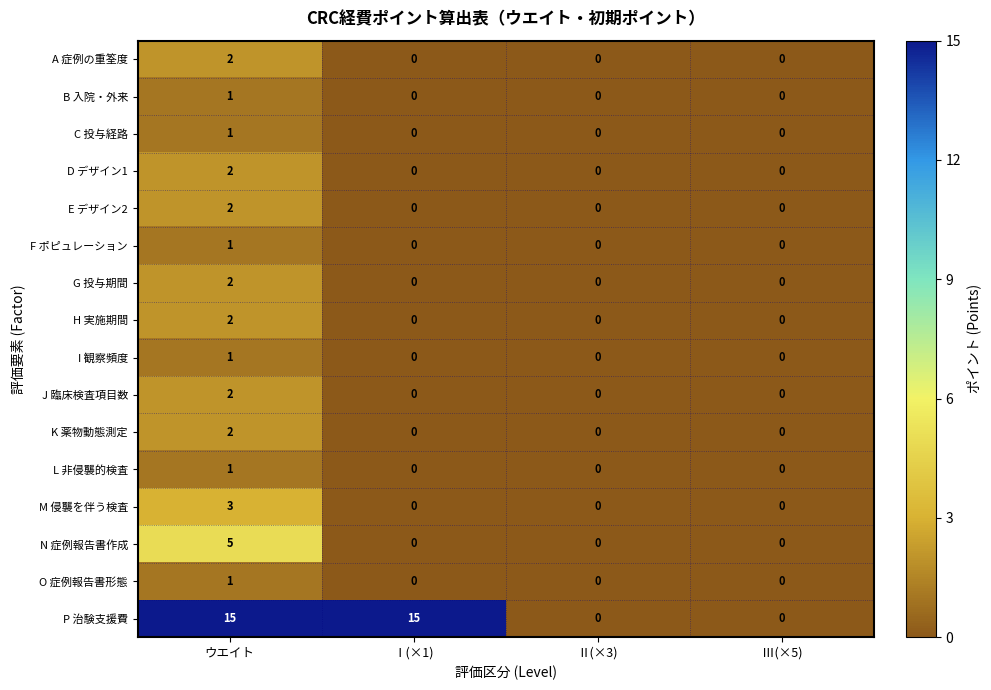

Count the number of data series in this chart.

16